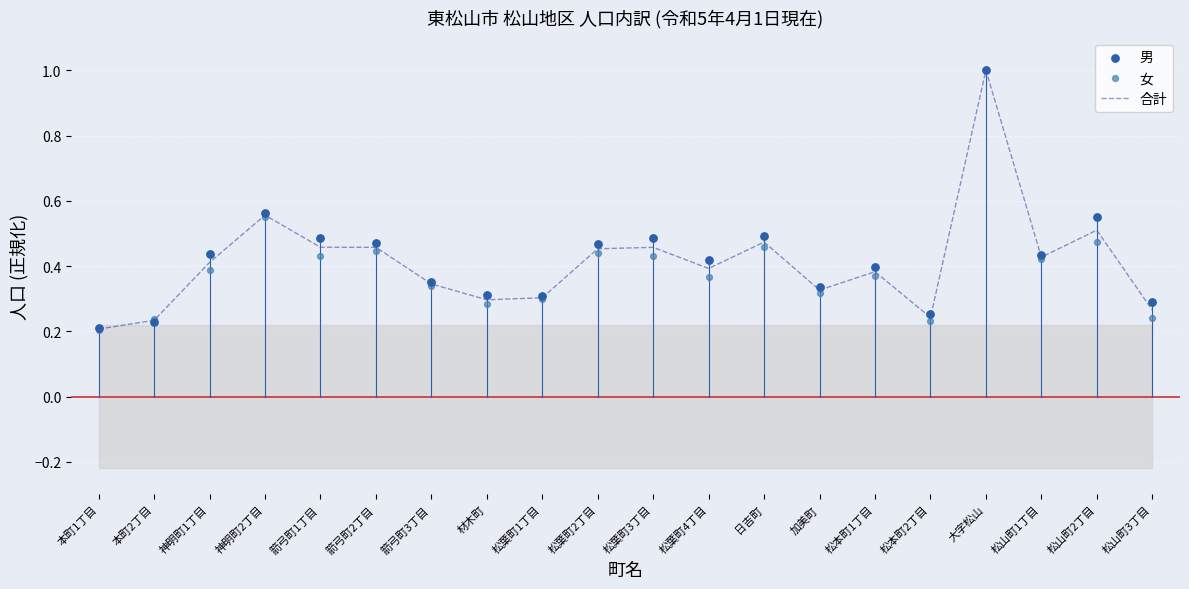

At which category is the sum across all series the highest?

大字松山